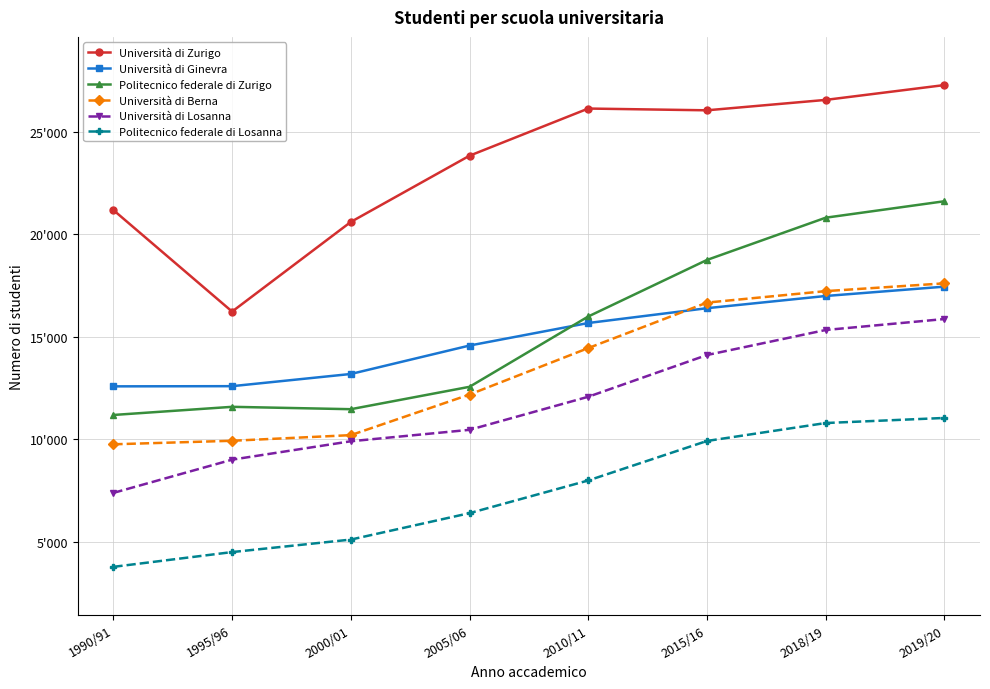

Does the chart have visible grid lines?

Yes